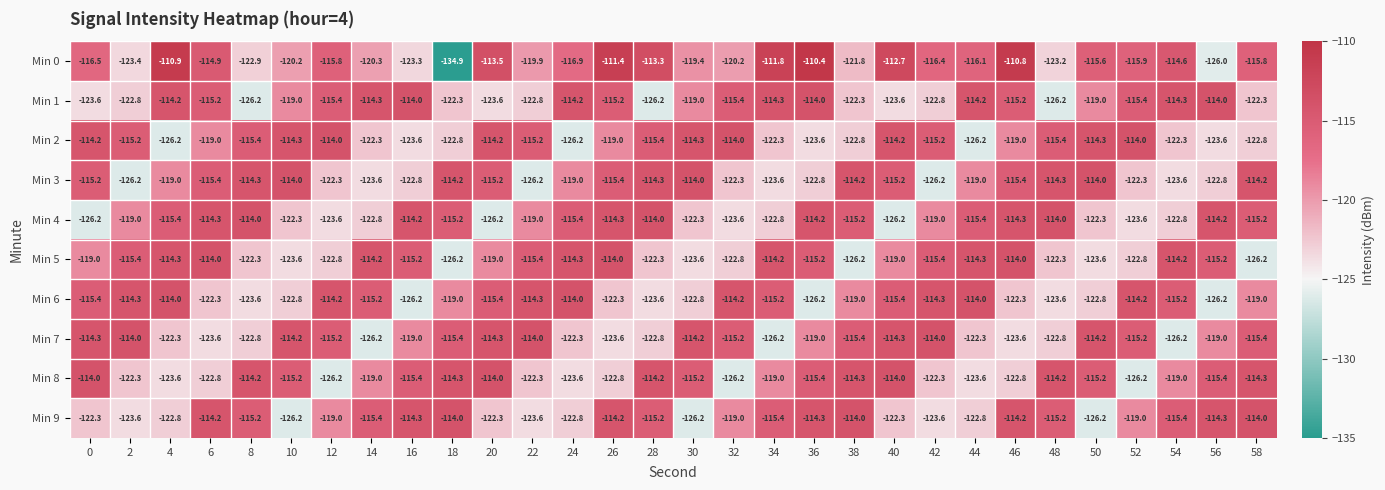

What is the average value of the Min 3 series?

-118.7